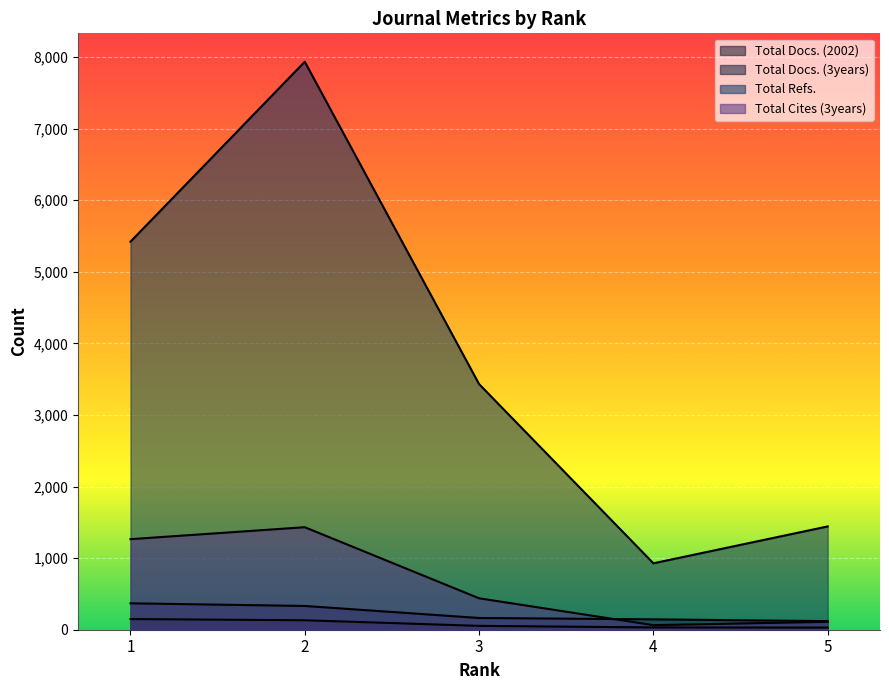

Where does the Total Cites (3years) series first go above 439?

1